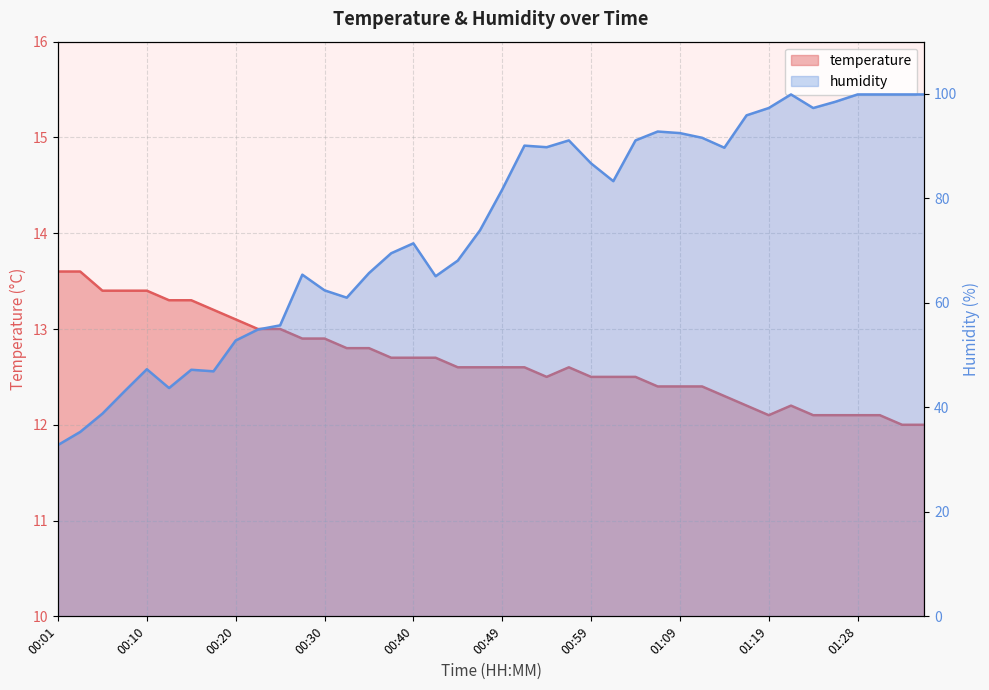

At how many categories does at least one series exceed 20?

40